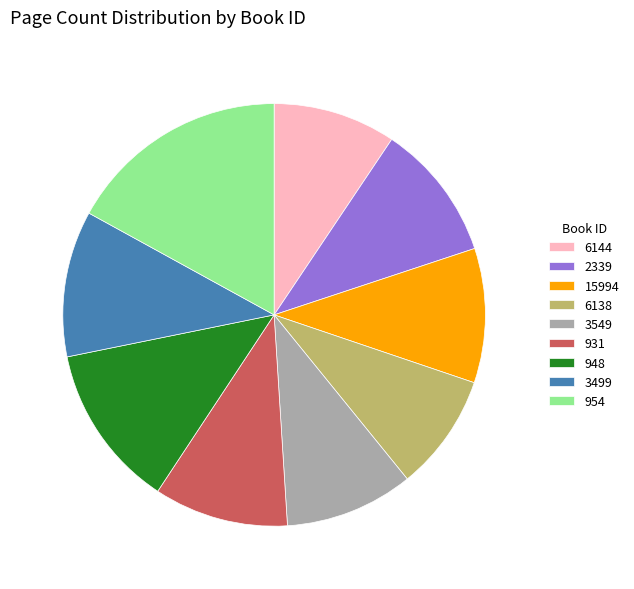

Which category has the biggest portion of the pie?

954